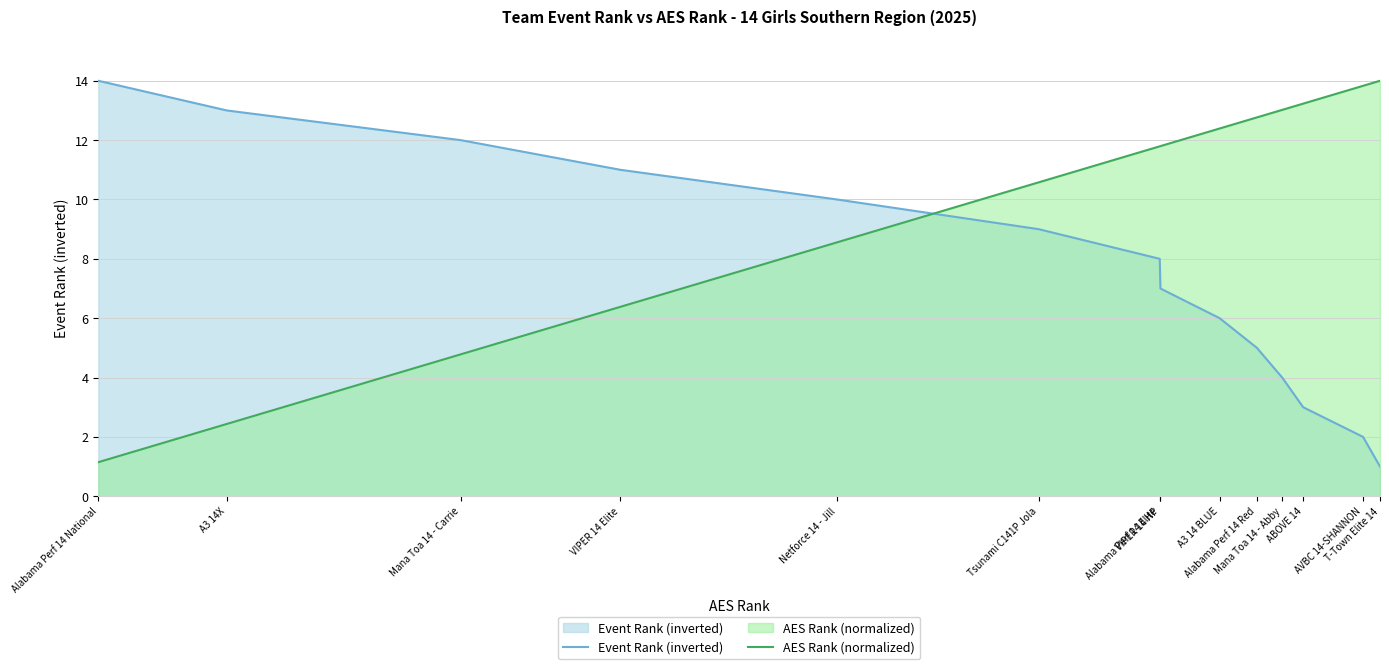

List the series in order of their overall mean, highest first.

AES Rank (normalized), Event Rank (inverted)